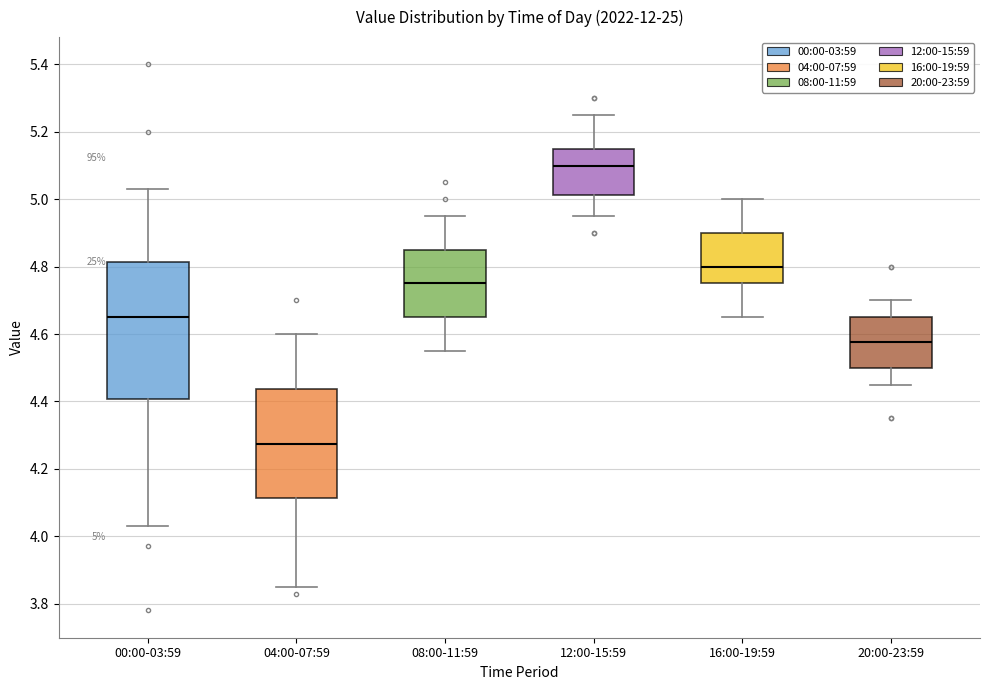

Which box has the highest median line?

12:00-15:59